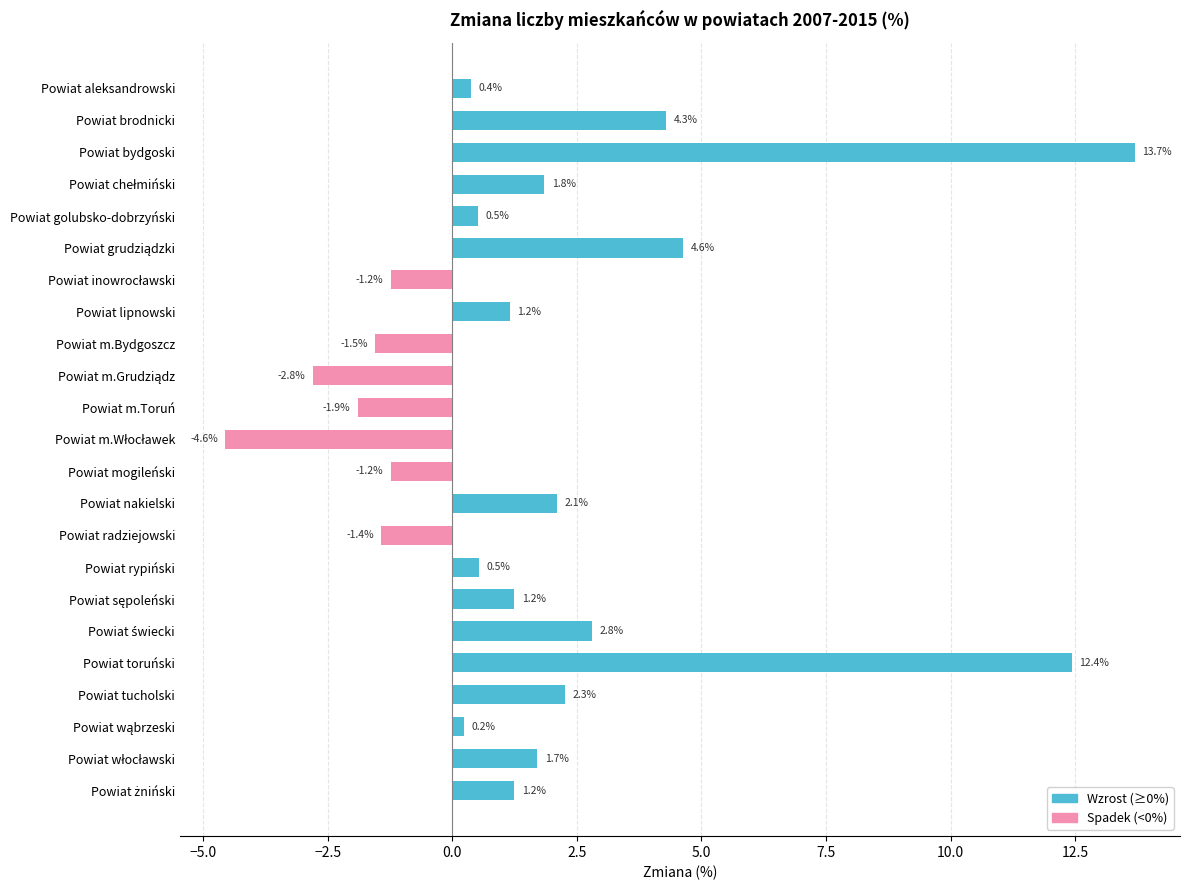

Where is the data nearest to the value 4?

Powiat brodnicki